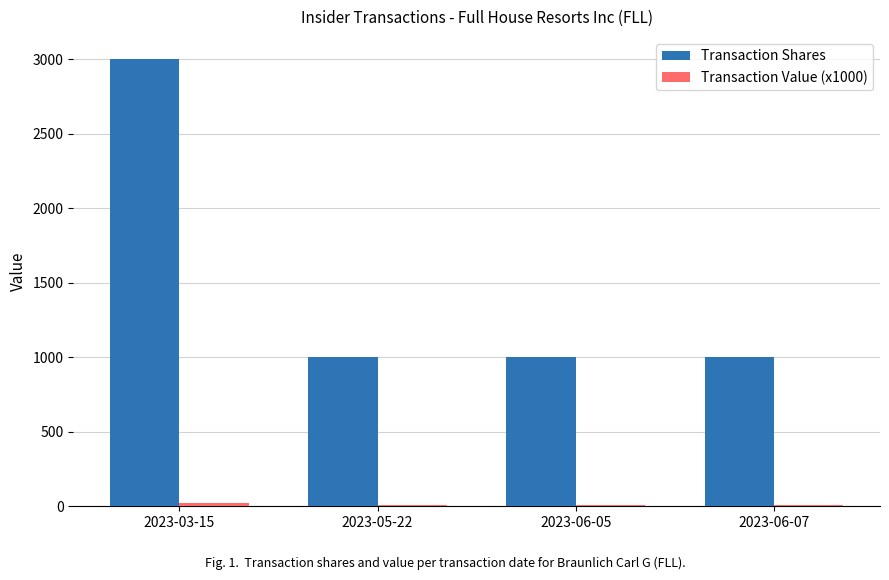

What is the sum of all Transaction Shares values?

6000.0